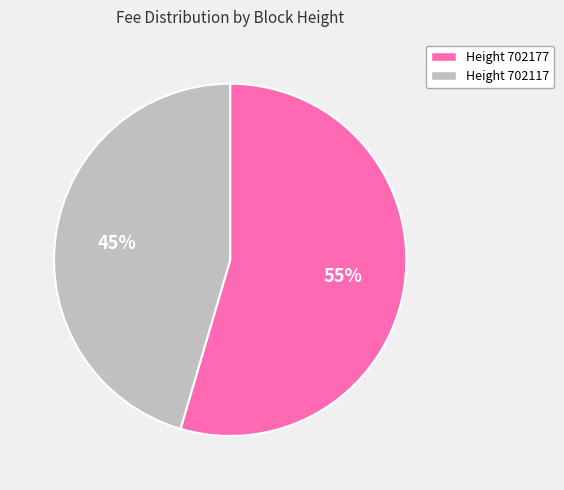

Is it true that Height 702177 is 55% of the pie?

True